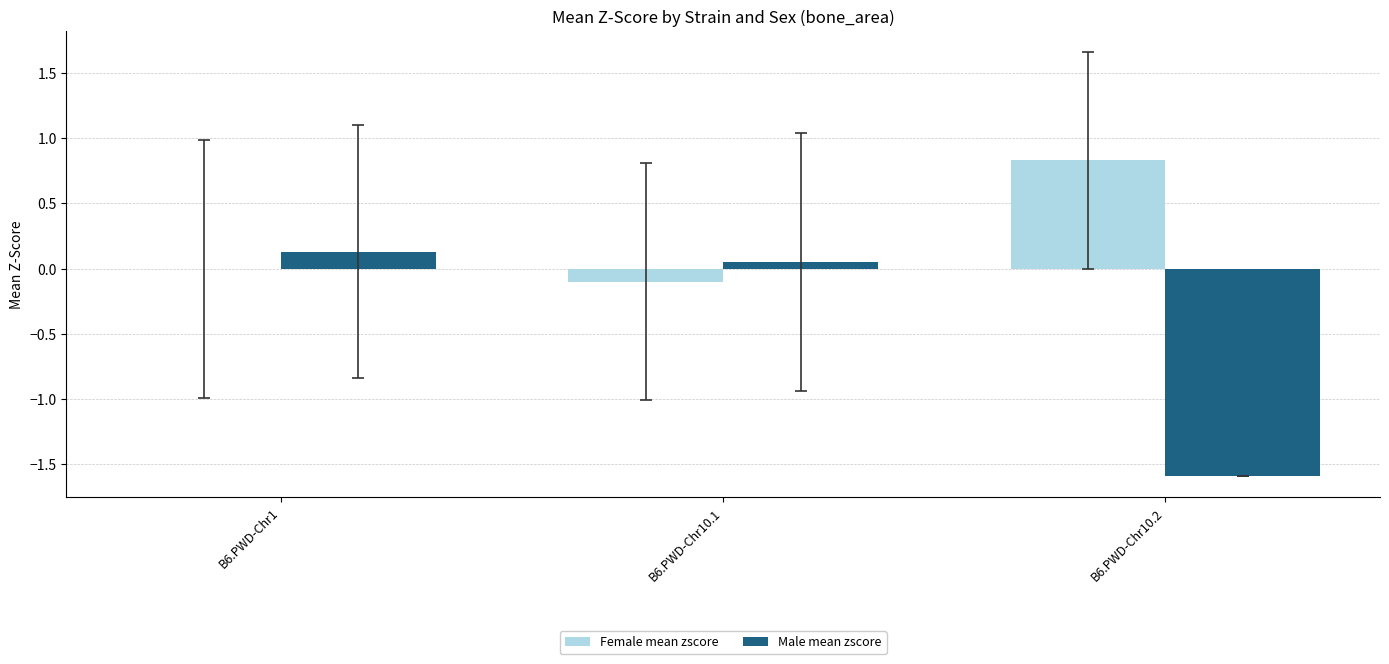

Is it true that Female mean zscore equals 0.6 at B6.PWD-Chr1?

False